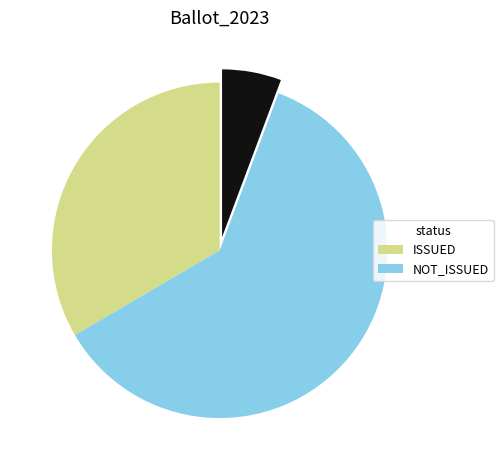

How many segments does this pie chart have?

3